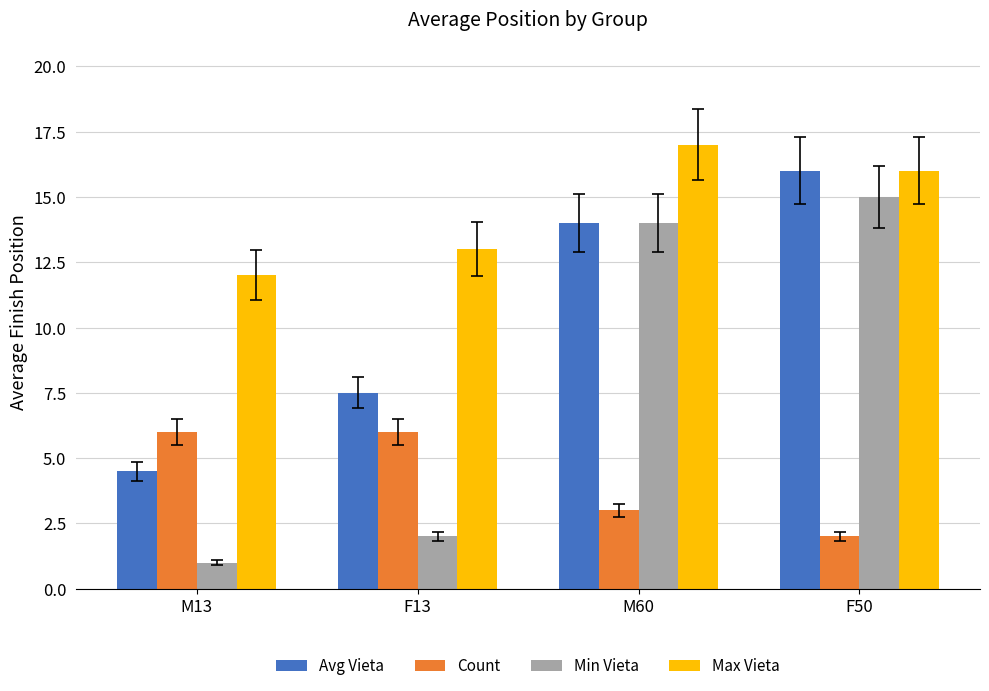

What position from the right is M13?

4